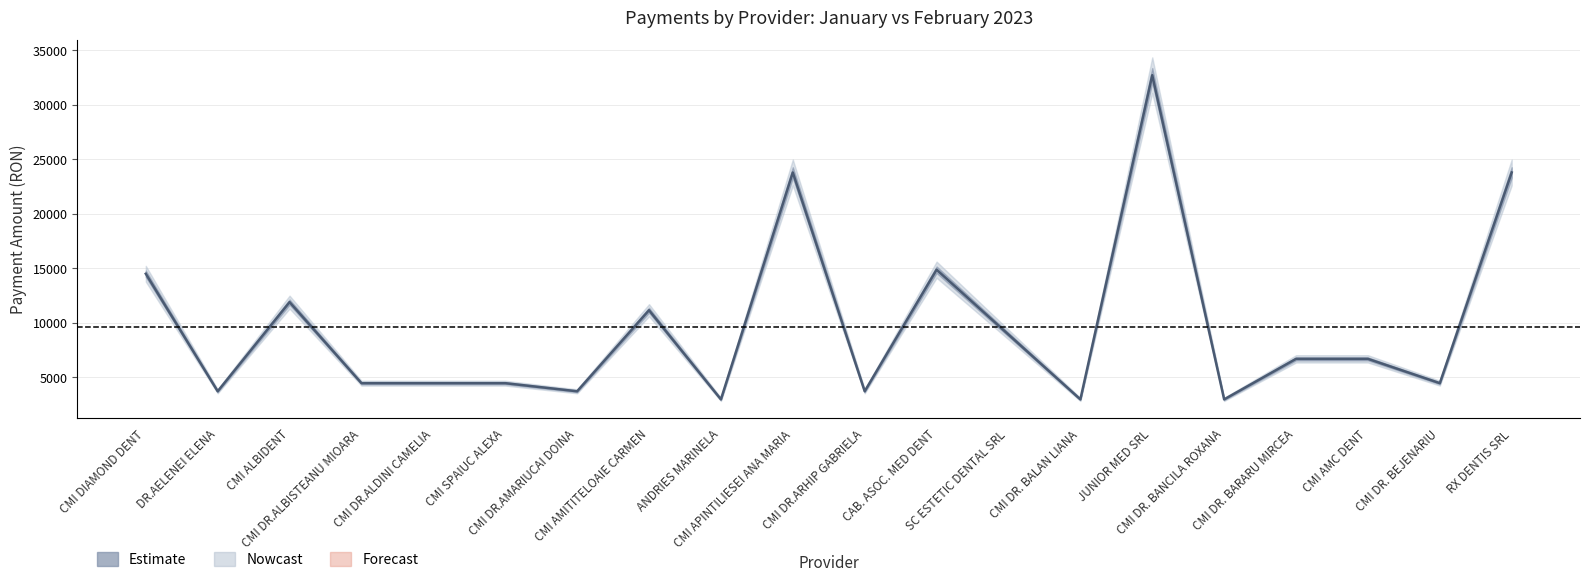

Rank the categories by value from lowest to highest.

ANDRIES MARINELA, CMI DR. BALAN LIANA, CMI DR. BANCILA ROXANA, DR.AELENEI ELENA, CMI DR.AMARIUCAI DOINA, CMI DR.ARHIP GABRIELA, CMI DR.ALBISTEANU MIOARA, CMI DR.ALDINI CAMELIA, CMI DR. BEJENARIU, CMI SPAIUC ALEXA, CMI DR. BARARU MIRCEA, CMI AMC DENT, SC ESTETIC DENTAL SRL, CMI AMITITELOAIE CARMEN, CMI ALBIDENT, CMI DIAMOND DENT, CAB. ASOC. MED DENT, CMI APINTILIESEI ANA MARIA, RX DENTIS SRL, JUNIOR MED SRL